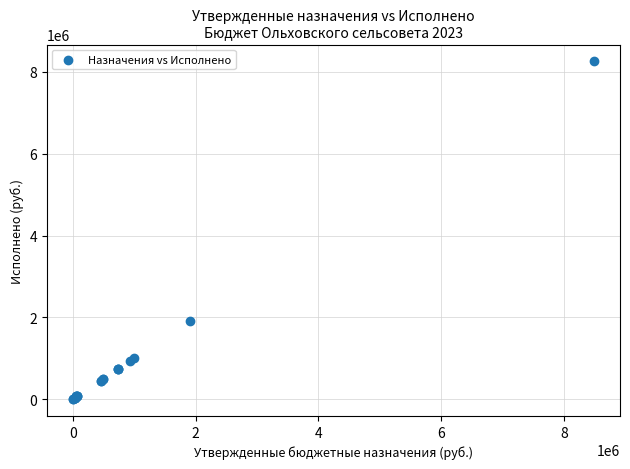

What Y value in the scatter plot is closest to 4128150?

1917010.7